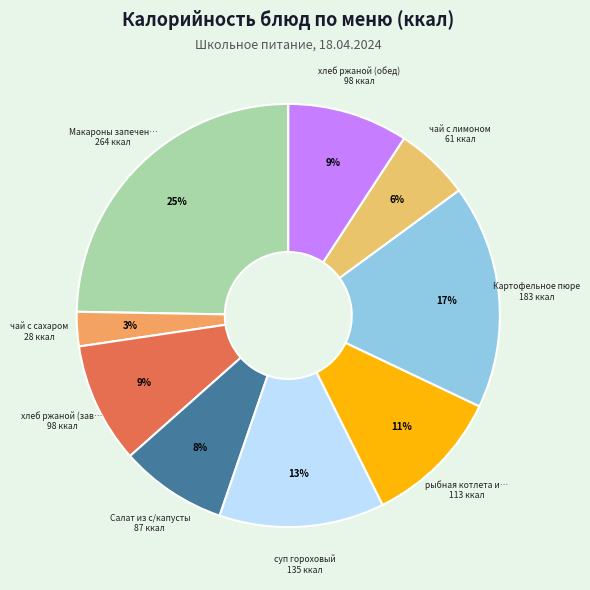

To the nearest percent, what is the difference between the largest and smallest slice percentages?

22%